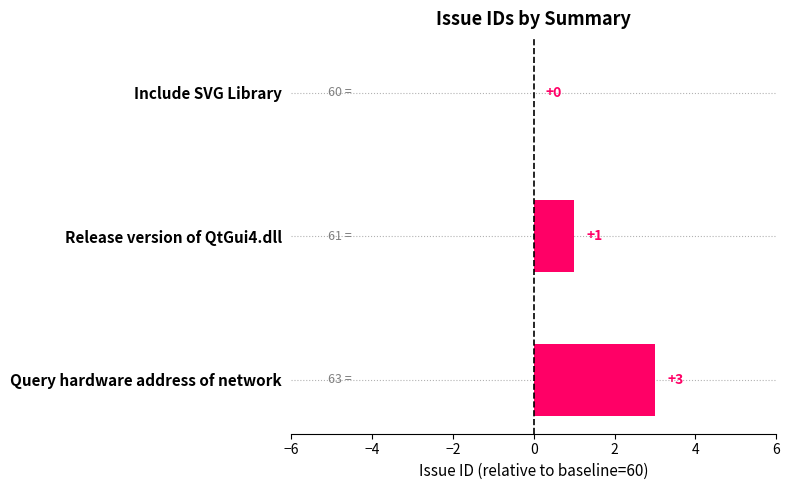

How many categories are shown in the chart?

3